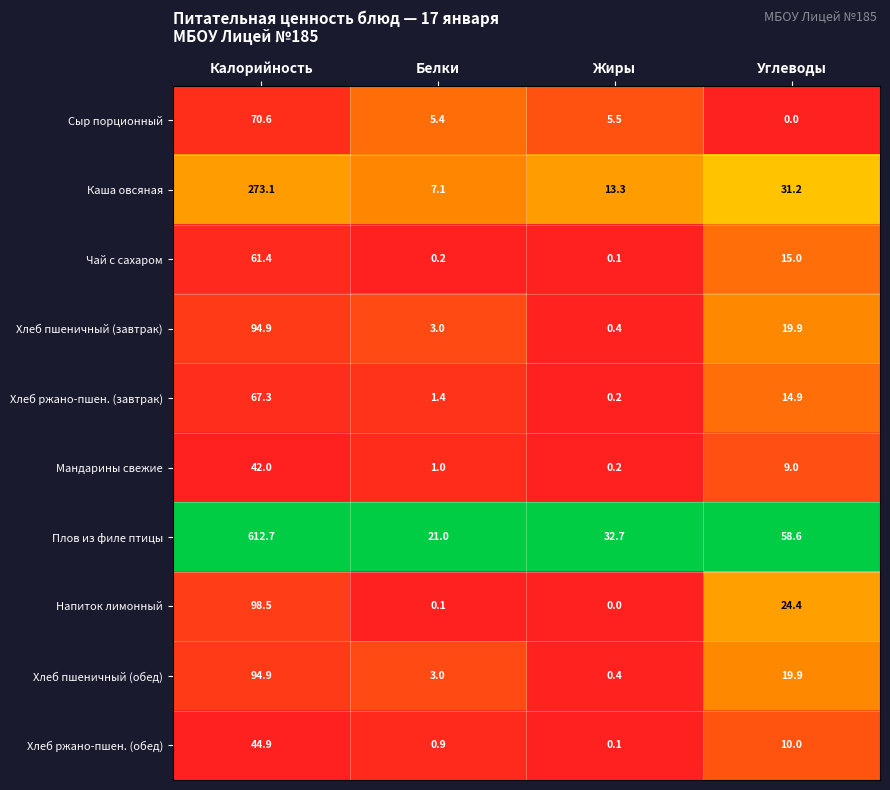

What is the sum of all Каша овсяная values?

324.7